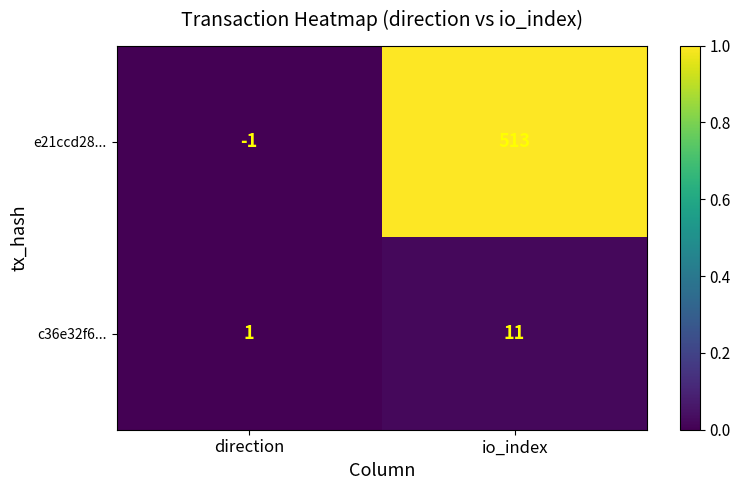

What is the sum of the c36e32f6... values at io_index and direction?

12